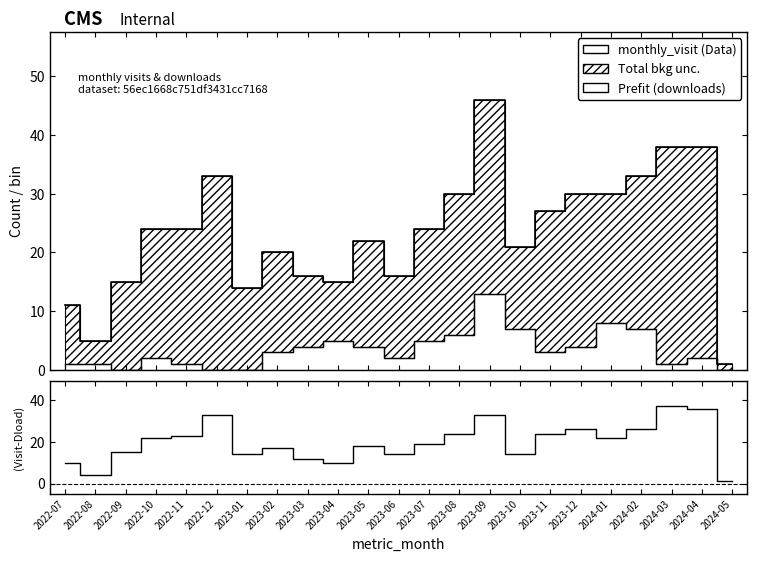

Rank the categories by value from lowest to highest.

2024-05, 2022-08, 2022-07, 2023-04, 2023-03, 2023-01, 2023-06, 2023-10, 2022-09, 2023-02, 2023-05, 2023-07, 2022-10, 2024-01, 2022-11, 2023-08, 2023-11, 2023-12, 2024-02, 2022-12, 2023-09, 2024-04, 2024-03